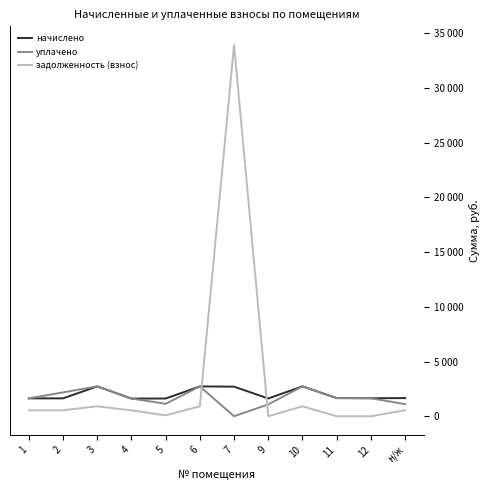

Reading right to left, what are all the values shown in this chart?

начислено: 1660.7	1646.0	1660.7	2731.2	1624.0	2705.5	2727.5	1620.4	1616.7	2731.2	1635.0	1635.0
уплачено: 1107.1	1646.0	1660.7	2731.2	1082.7	0.0	2727.5	1138.3	1616.7	2731.2	2180.0	1635.0
задолженность (взнос): 553.6	0.0	0.0	910.4	0.0	33941.2	909.2	82.4	538.9	910.4	545.0	545.0